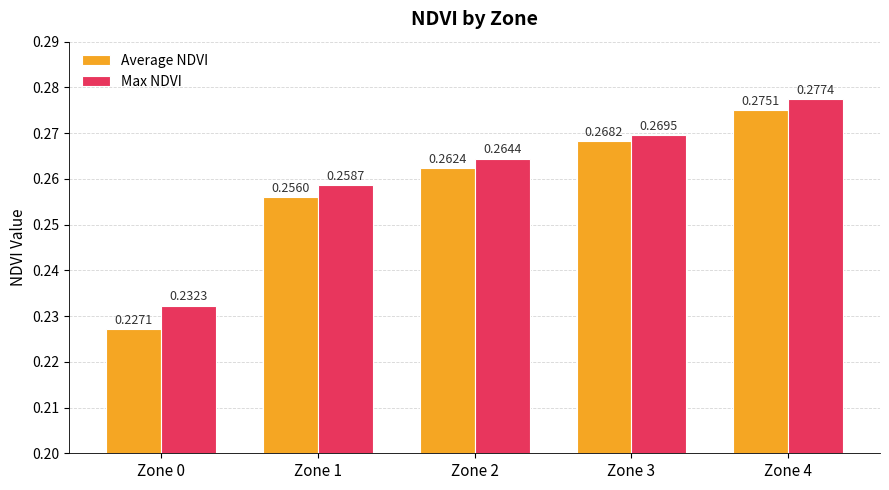

List the series in order of their peak value, lowest first.

Average NDVI, Max NDVI